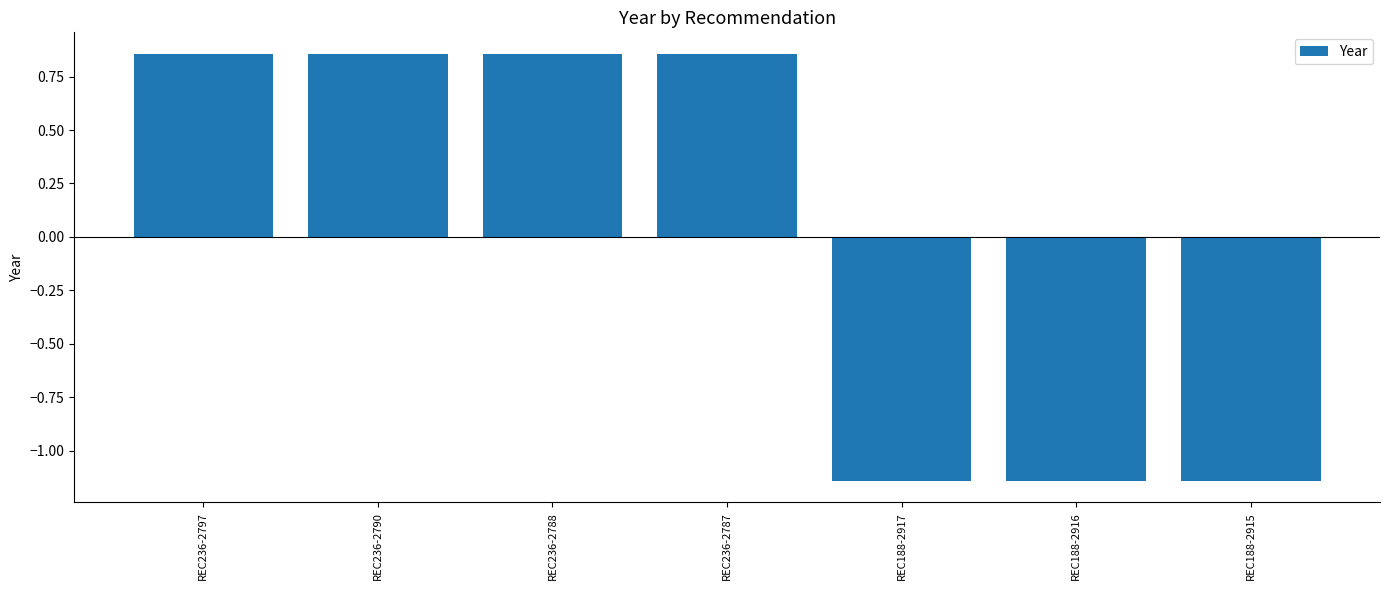

Where does the data first go above 0?

REC236-2797